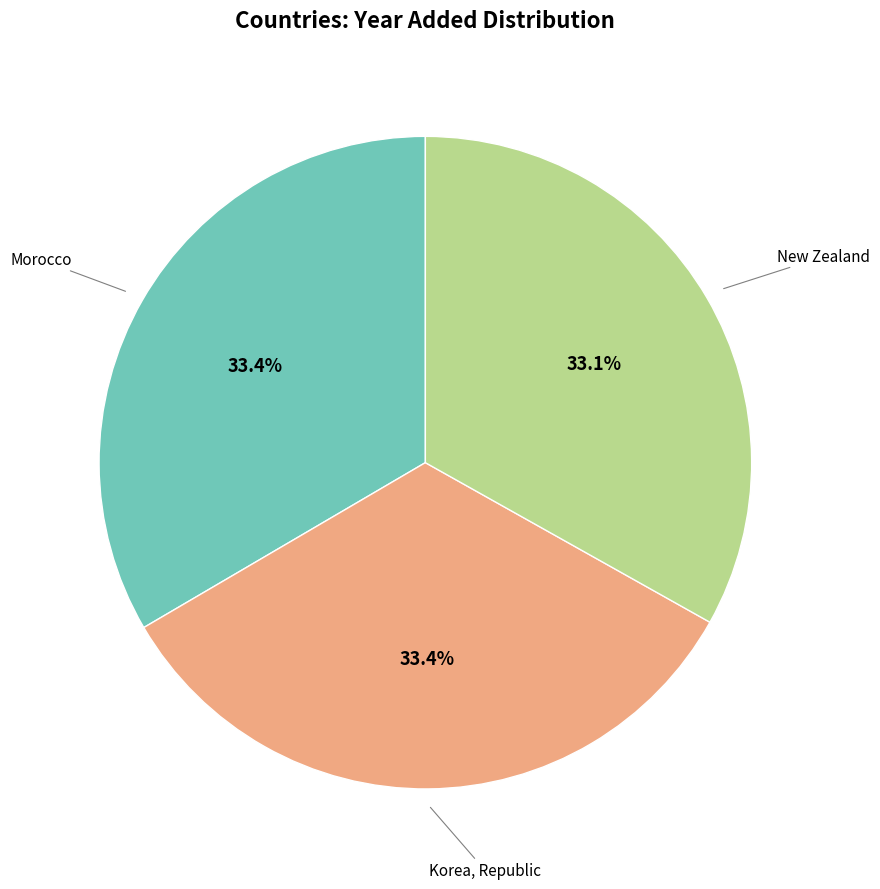

Is there a majority slice in this chart?

No